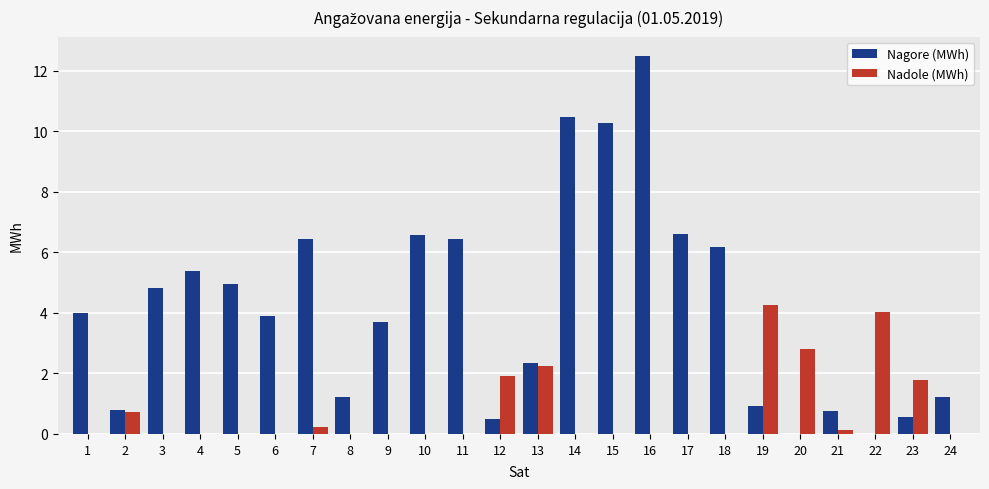

Reading left to right, list all the values displayed in this chart.

Nagore (MWh): 1=4.0	2=0.8	3=4.8	4=5.4	5=5.0	6=3.9	7=6.4	8=1.2	9=3.7	10=6.6	11=6.4	12=0.5	13=2.3	14=10.5	15=10.3	16=12.5	17=6.6	18=6.2	19=0.9	20=0.0	21=0.8	22=0.0	23=0.6	24=1.2
Nadole (MWh): 1=0.0	2=0.7	3=0.0	4=0.0	5=0.0	6=0.0	7=0.2	8=0.0	9=0.0	10=0.0	11=0.0	12=1.9	13=2.3	14=0.0	15=0.0	16=0.0	17=0.0	18=0.0	19=4.3	20=2.8	21=0.1	22=4.0	23=1.8	24=0.0